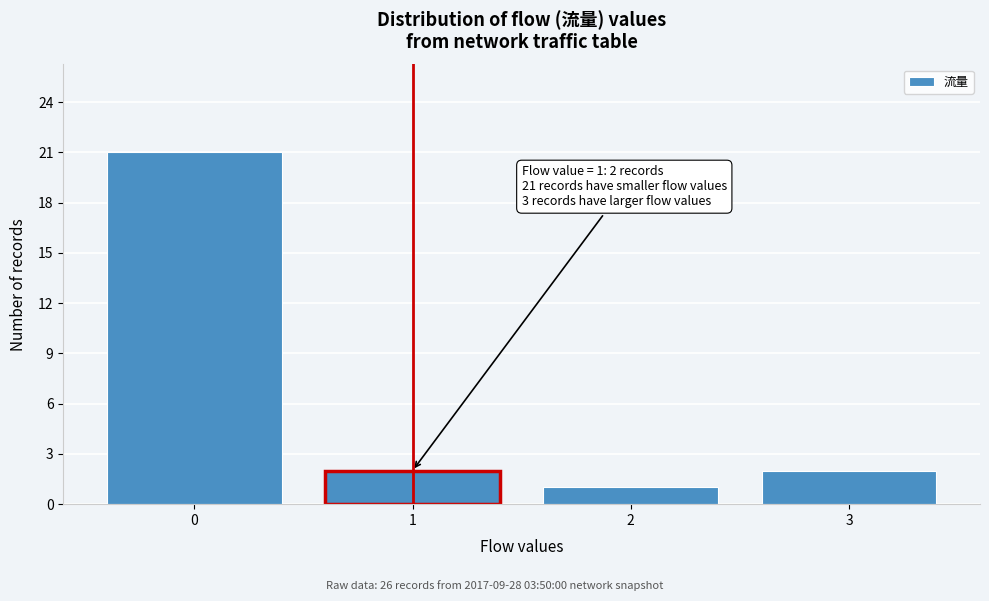

Reading left to right, list all the values displayed in this chart.

21	2	1	2